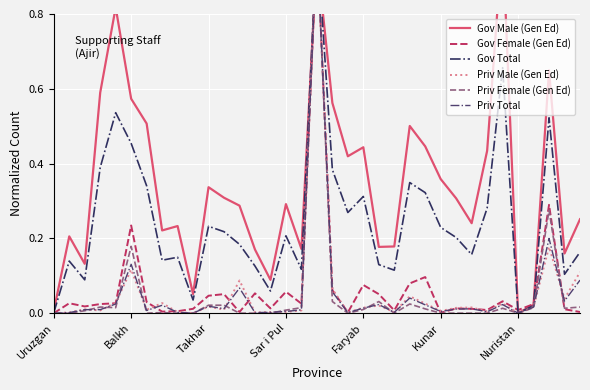

How many values in the Gov Total series exceed 0?

34